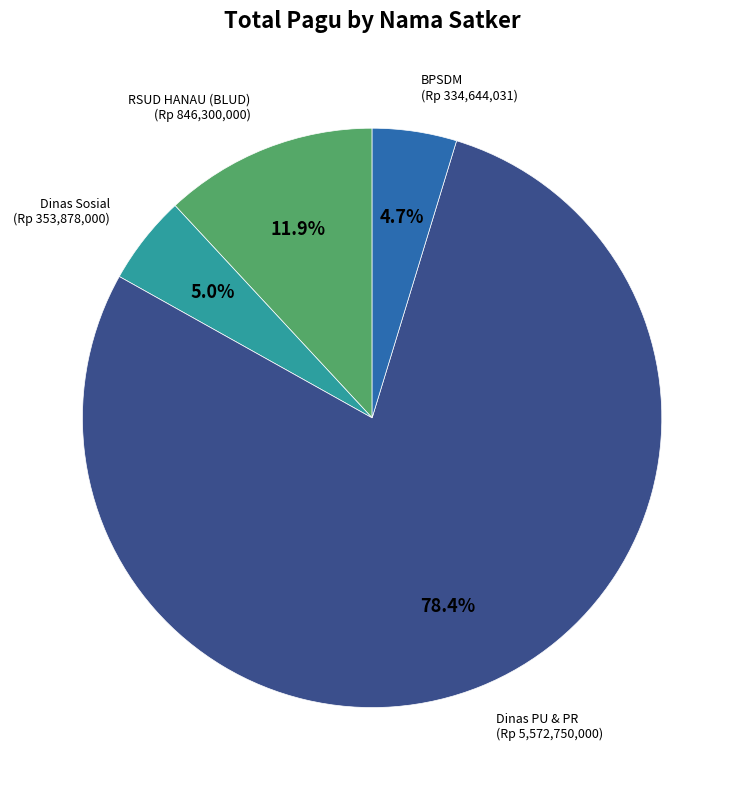

Is there any slice that represents more than half of the pie?

Yes